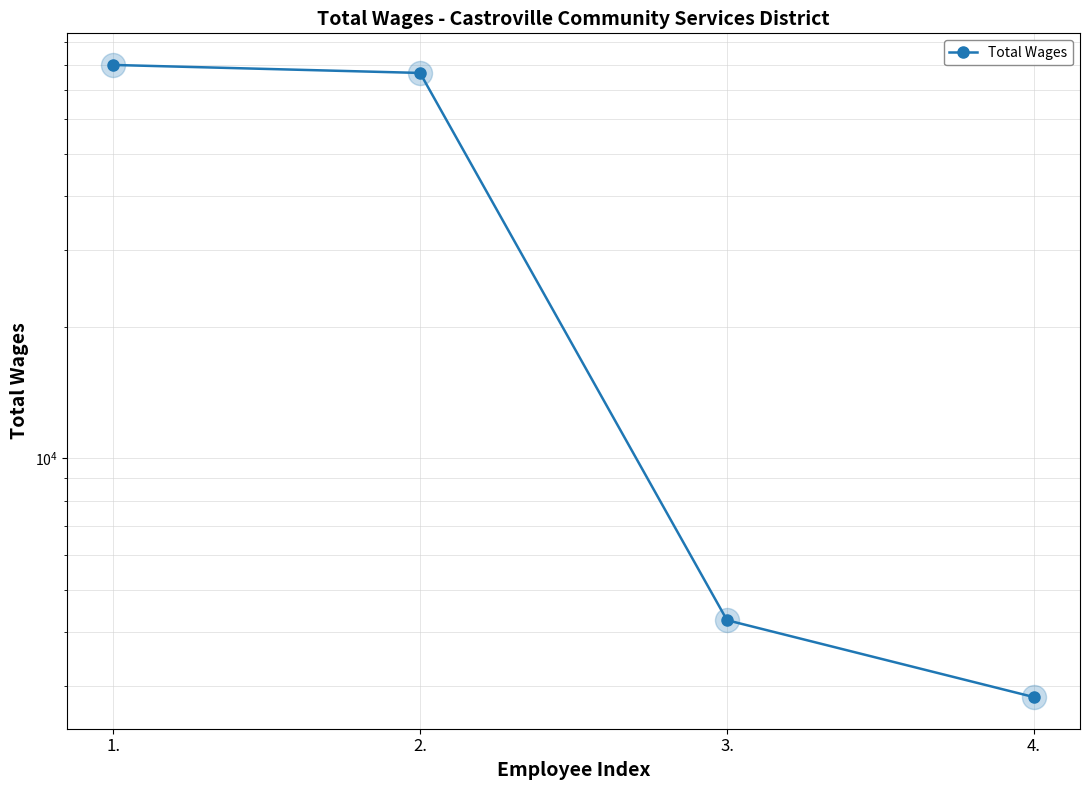

Between 2. and 1., which is larger?

1.